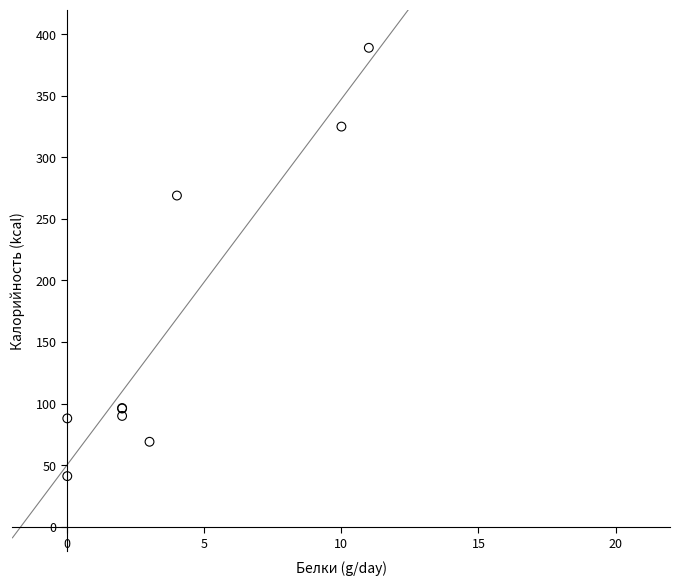

What Y value in the scatter plot is closest to 215?

269.0